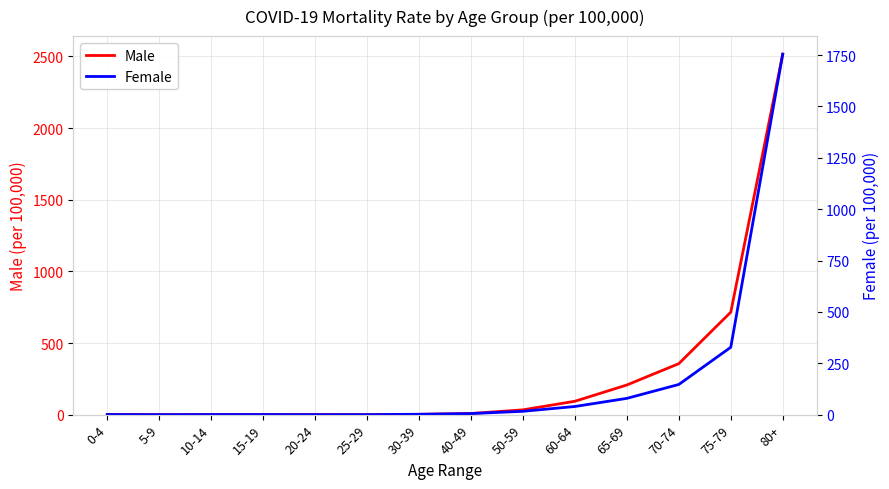

Reading right to left, transcribe all the data shown in this chart.

Male: 2516.2	715.1	355.9	206.9	93.3	33.5	8.0	1.9	0.0	0.8	0.0	0.0	0.0	1.7
Female: 1754.3	327.9	146.8	79.2	39.6	16.2	5.2	1.8	0.0	0.0	0.5	0.5	0.0	0.5